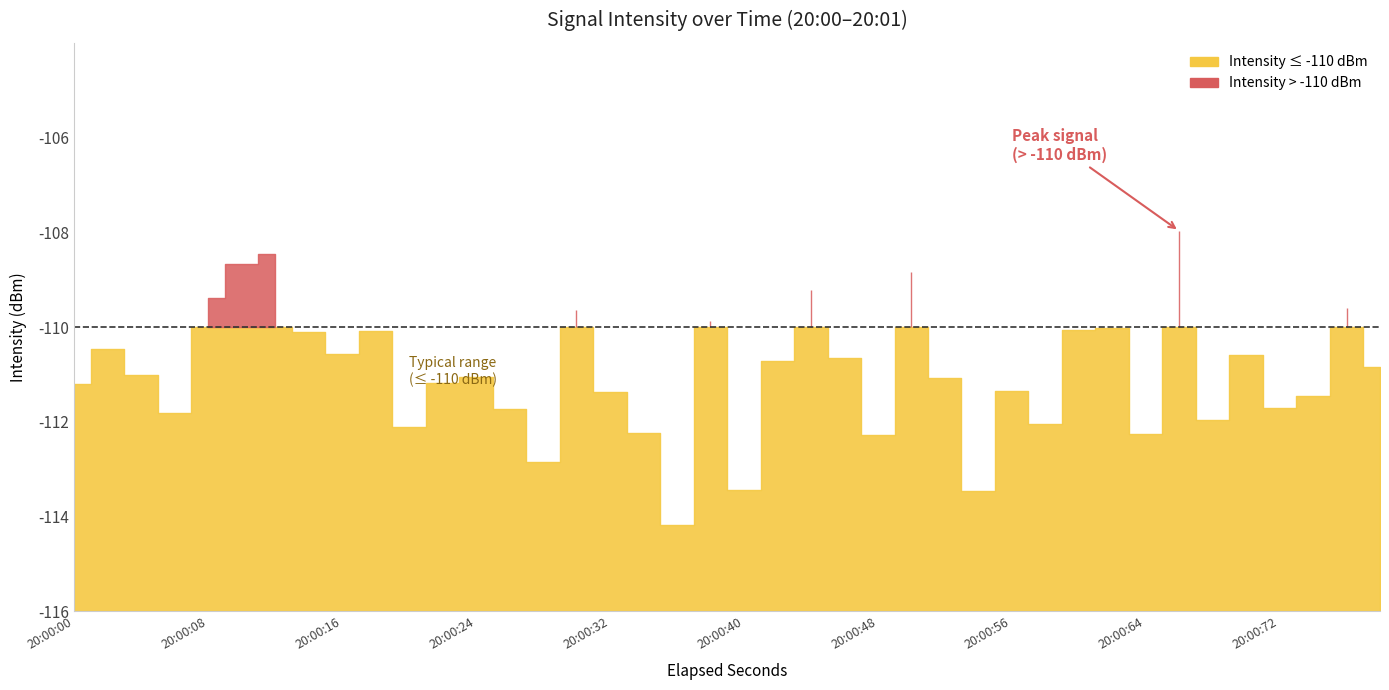

What is the total value across all series at 21?

-221.5